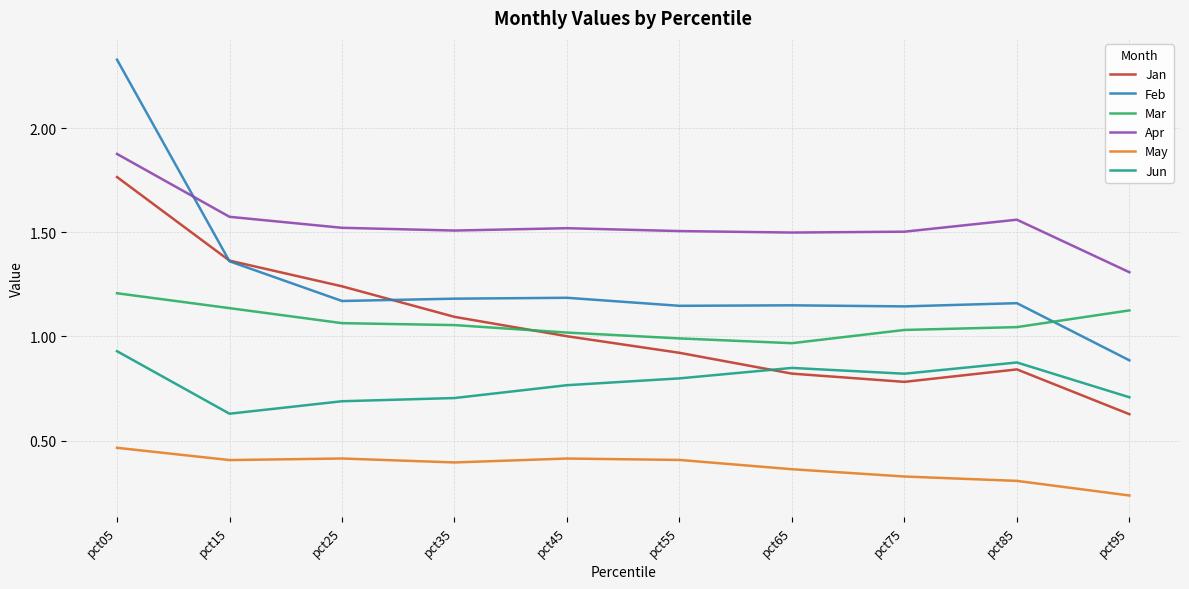

True or false: May and Mar intersect in this chart.

False